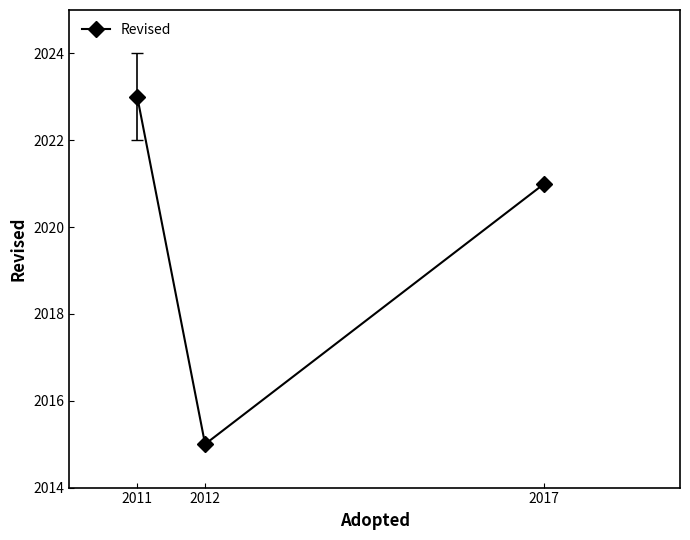

The chart shows a value of 1173 at 2012. True or false?

False